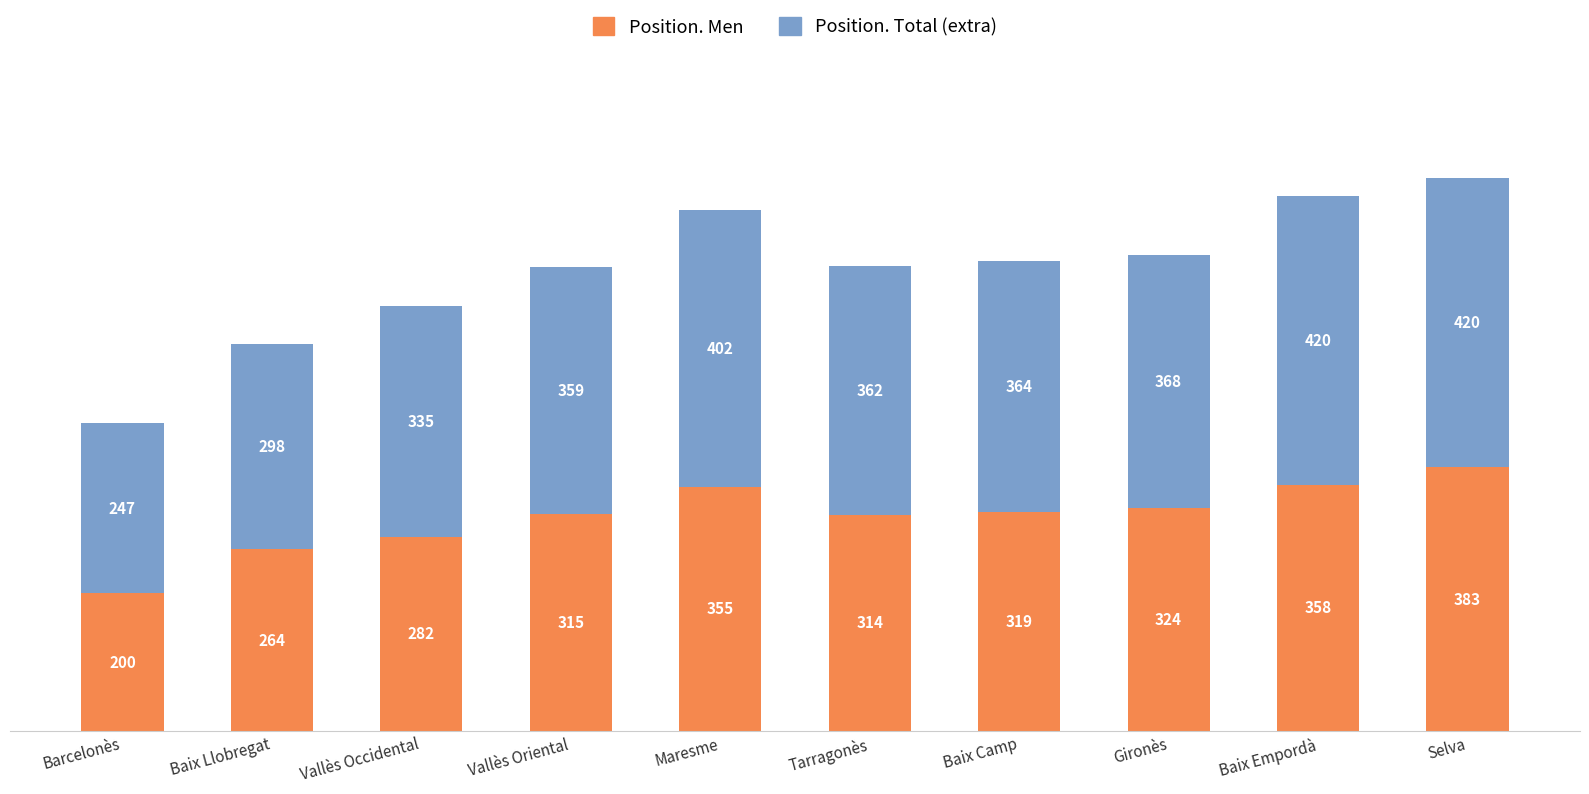

Is it true that Position. Men equals 221 at Selva?

False